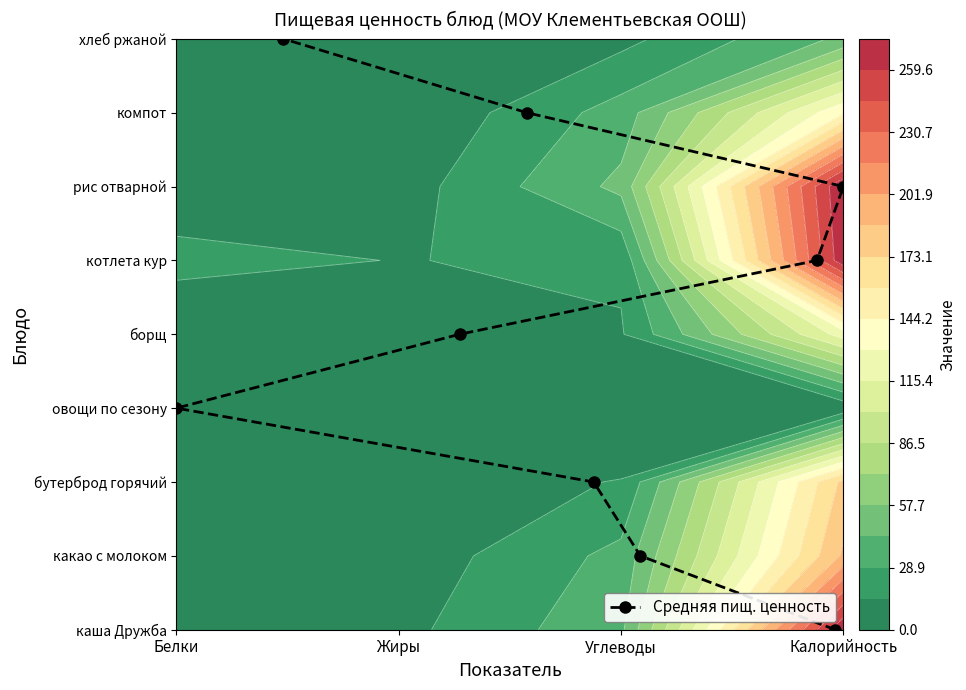

The value at 4 is 6. True or false?

False